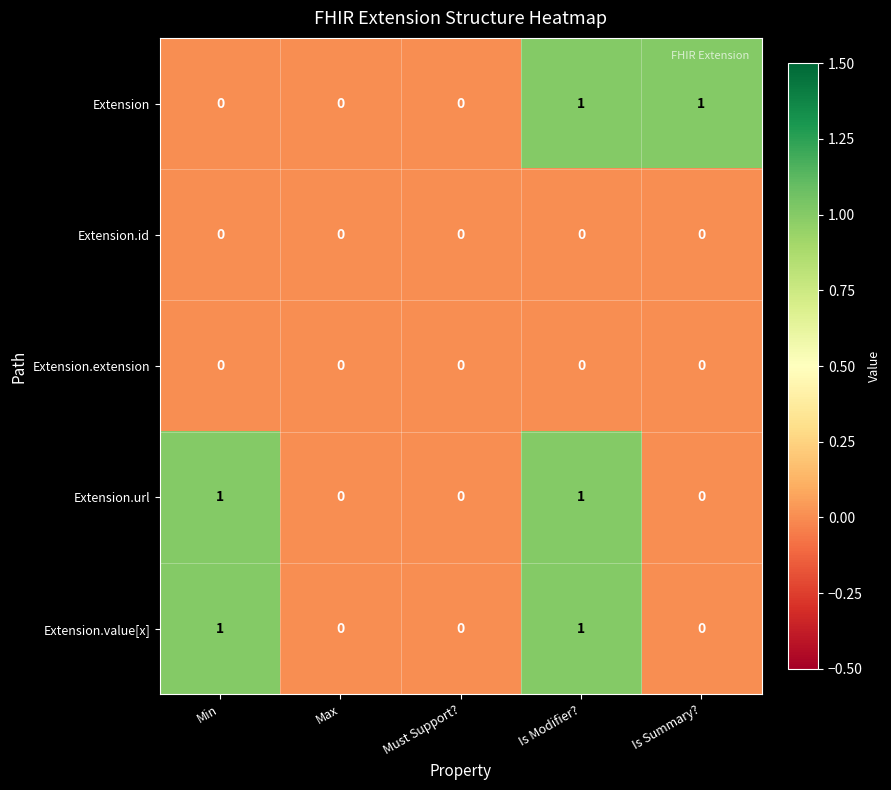

At which category is the sum across all series the highest?

Is Modifier?